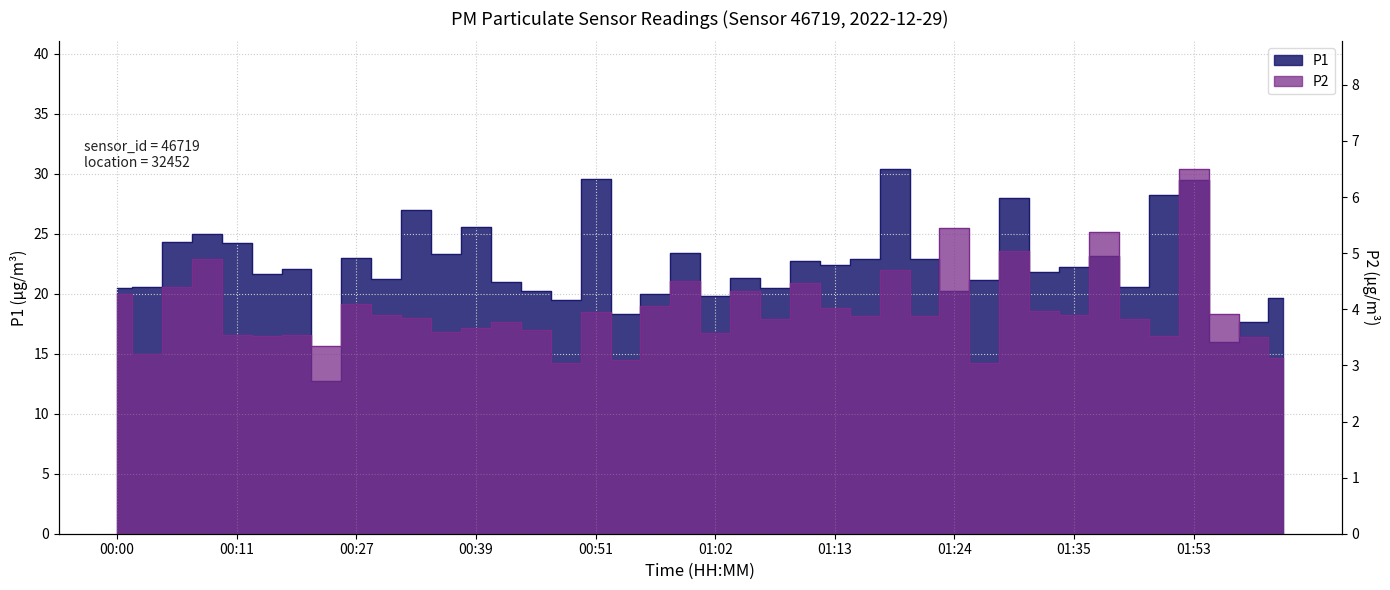

Rank the series by their average value, from lowest to highest.

P2, P1